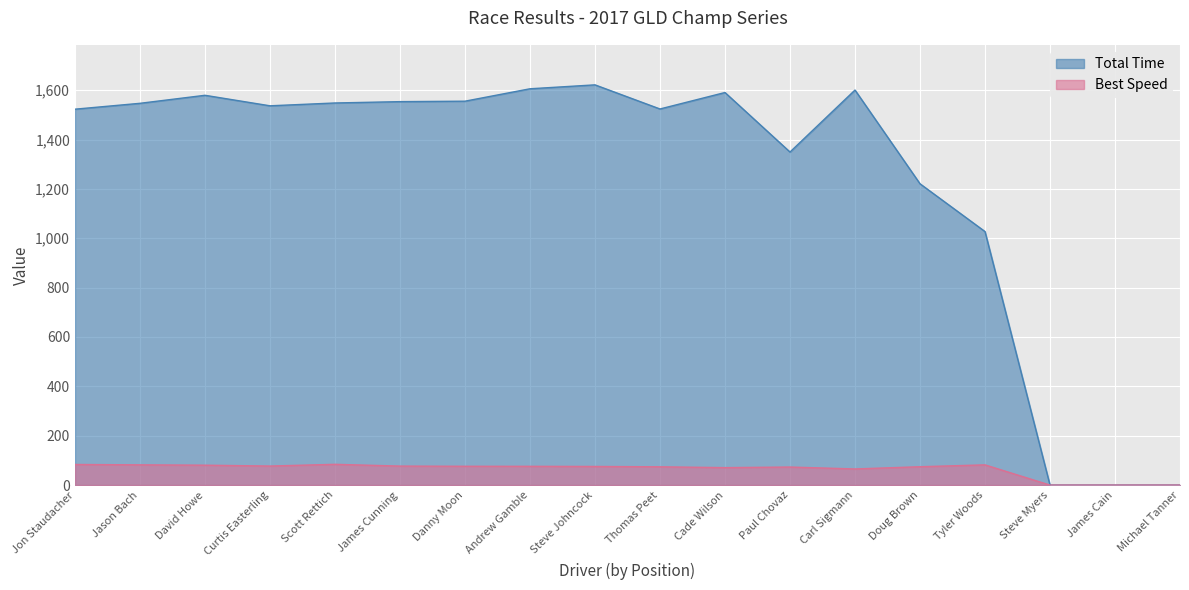

Which series changed the most between Doug Brown and Steve Myers?

Total Time